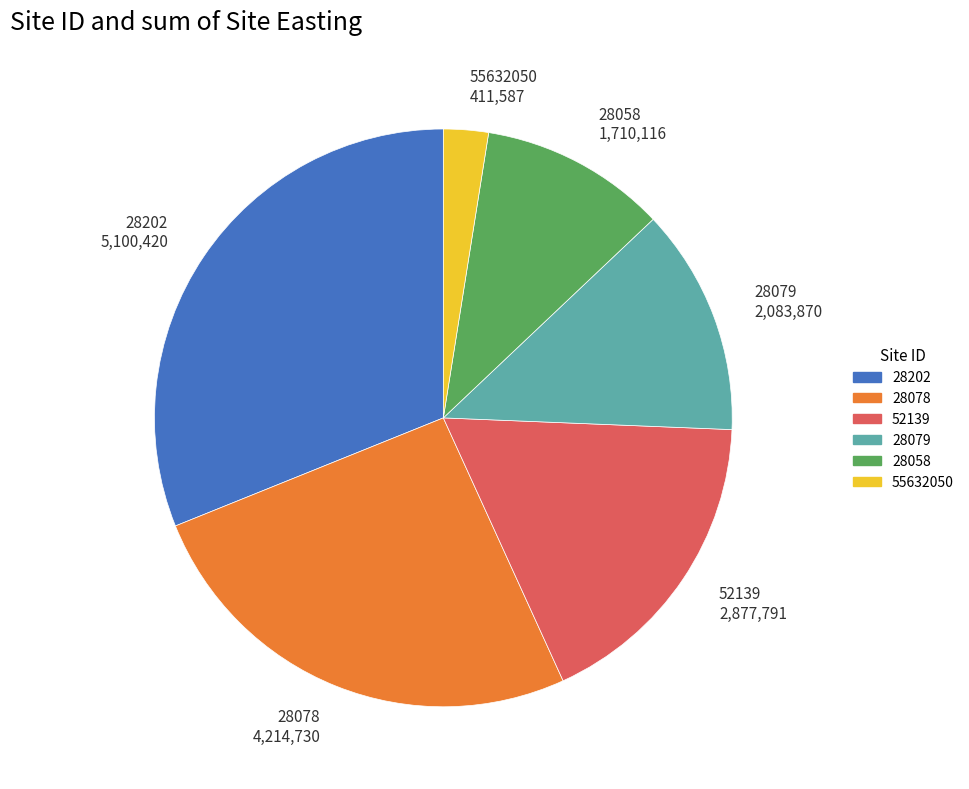

Is it true that 28058 is 25% of the pie?

False